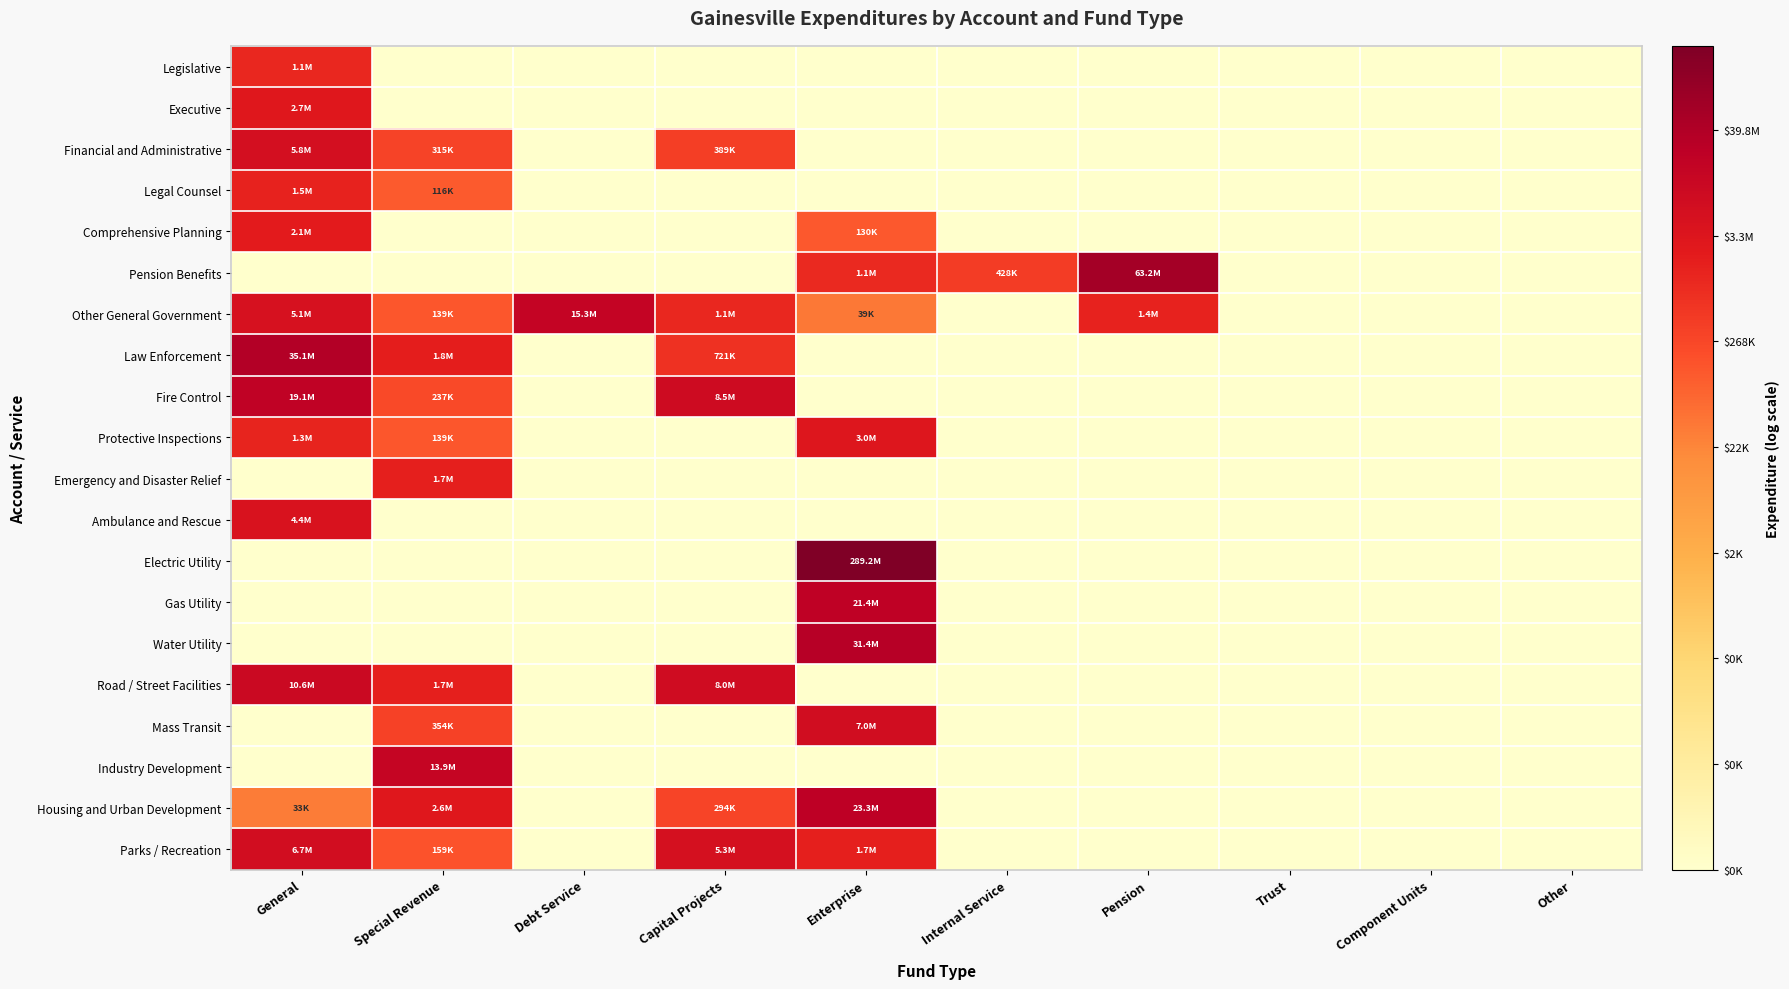

Reading left to right, transcribe all the data shown in this chart.

Legislative: General=13.9	Special Revenue=0.0	Debt Service=0.0	Capital Projects=0.0	Enterprise=0.0	Internal Service=0.0	Pension=0.0	Trust=0.0	Component Units=0.0	Other=0.0
Executive: General=14.8	Special Revenue=0.0	Debt Service=0.0	Capital Projects=0.0	Enterprise=0.0	Internal Service=0.0	Pension=0.0	Trust=0.0	Component Units=0.0	Other=0.0
Financial and Administrative: General=15.6	Special Revenue=12.7	Debt Service=0.0	Capital Projects=12.9	Enterprise=0.0	Internal Service=0.0	Pension=0.0	Trust=0.0	Component Units=0.0	Other=0.0
Legal Counsel: General=14.2	Special Revenue=11.7	Debt Service=0.0	Capital Projects=0.0	Enterprise=0.0	Internal Service=0.0	Pension=0.0	Trust=0.0	Component Units=0.0	Other=0.0
Comprehensive Planning: General=14.5	Special Revenue=0.0	Debt Service=0.0	Capital Projects=0.0	Enterprise=11.8	Internal Service=0.0	Pension=0.0	Trust=0.0	Component Units=0.0	Other=0.0
Pension Benefits: General=0.0	Special Revenue=0.0	Debt Service=0.0	Capital Projects=0.0	Enterprise=13.9	Internal Service=13.0	Pension=18.0	Trust=0.0	Component Units=0.0	Other=0.0
Other General Government: General=15.4	Special Revenue=11.8	Debt Service=16.5	Capital Projects=13.9	Enterprise=10.6	Internal Service=0.0	Pension=14.2	Trust=0.0	Component Units=0.0	Other=0.0
Law Enforcement: General=17.4	Special Revenue=14.4	Debt Service=0.0	Capital Projects=13.5	Enterprise=0.0	Internal Service=0.0	Pension=0.0	Trust=0.0	Component Units=0.0	Other=0.0
Fire Control: General=16.8	Special Revenue=12.4	Debt Service=0.0	Capital Projects=16.0	Enterprise=0.0	Internal Service=0.0	Pension=0.0	Trust=0.0	Component Units=0.0	Other=0.0
Protective Inspections: General=14.1	Special Revenue=11.8	Debt Service=0.0	Capital Projects=0.0	Enterprise=14.9	Internal Service=0.0	Pension=0.0	Trust=0.0	Component Units=0.0	Other=0.0
Emergency and Disaster Relief: General=0.0	Special Revenue=14.3	Debt Service=0.0	Capital Projects=0.0	Enterprise=0.0	Internal Service=0.0	Pension=0.0	Trust=0.0	Component Units=0.0	Other=0.0
Ambulance and Rescue: General=15.3	Special Revenue=0.0	Debt Service=0.0	Capital Projects=0.0	Enterprise=0.0	Internal Service=0.0	Pension=0.0	Trust=0.0	Component Units=0.0	Other=0.0
Electric Utility: General=0.0	Special Revenue=0.0	Debt Service=0.0	Capital Projects=0.0	Enterprise=19.5	Internal Service=0.0	Pension=0.0	Trust=0.0	Component Units=0.0	Other=0.0
Gas Utility: General=0.0	Special Revenue=0.0	Debt Service=0.0	Capital Projects=0.0	Enterprise=16.9	Internal Service=0.0	Pension=0.0	Trust=0.0	Component Units=0.0	Other=0.0
Water Utility: General=0.0	Special Revenue=0.0	Debt Service=0.0	Capital Projects=0.0	Enterprise=17.3	Internal Service=0.0	Pension=0.0	Trust=0.0	Component Units=0.0	Other=0.0
Road / Street Facilities: General=16.2	Special Revenue=14.3	Debt Service=0.0	Capital Projects=15.9	Enterprise=0.0	Internal Service=0.0	Pension=0.0	Trust=0.0	Component Units=0.0	Other=0.0
Mass Transit: General=0.0	Special Revenue=12.8	Debt Service=0.0	Capital Projects=0.0	Enterprise=15.8	Internal Service=0.0	Pension=0.0	Trust=0.0	Component Units=0.0	Other=0.0
Industry Development: General=0.0	Special Revenue=16.5	Debt Service=0.0	Capital Projects=0.0	Enterprise=0.0	Internal Service=0.0	Pension=0.0	Trust=0.0	Component Units=0.0	Other=0.0
Housing and Urban Development: General=10.4	Special Revenue=14.8	Debt Service=0.0	Capital Projects=12.6	Enterprise=17.0	Internal Service=0.0	Pension=0.0	Trust=0.0	Component Units=0.0	Other=0.0
Parks / Recreation: General=15.7	Special Revenue=12.0	Debt Service=0.0	Capital Projects=15.5	Enterprise=14.4	Internal Service=0.0	Pension=0.0	Trust=0.0	Component Units=0.0	Other=0.0